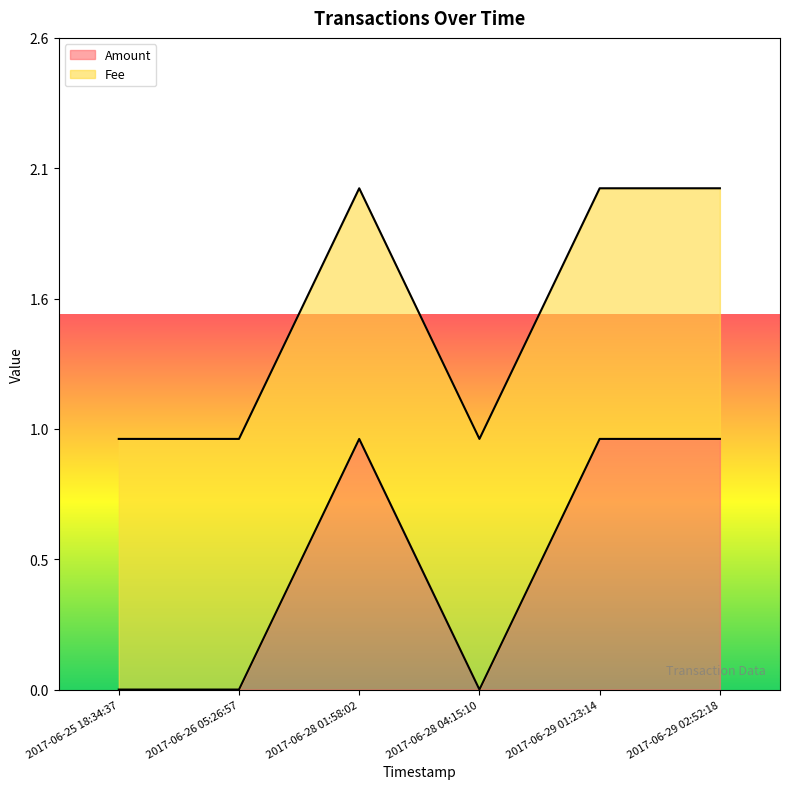

What is the label of the 6th point from the left?

2017-06-29 02:52:18